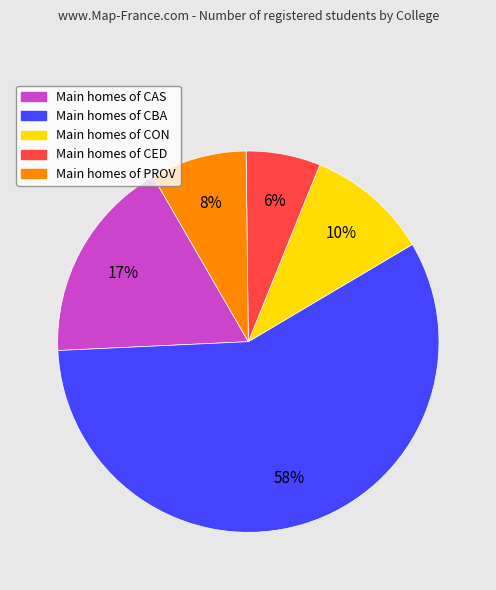

To the nearest percent, what is the average slice percentage?

20%